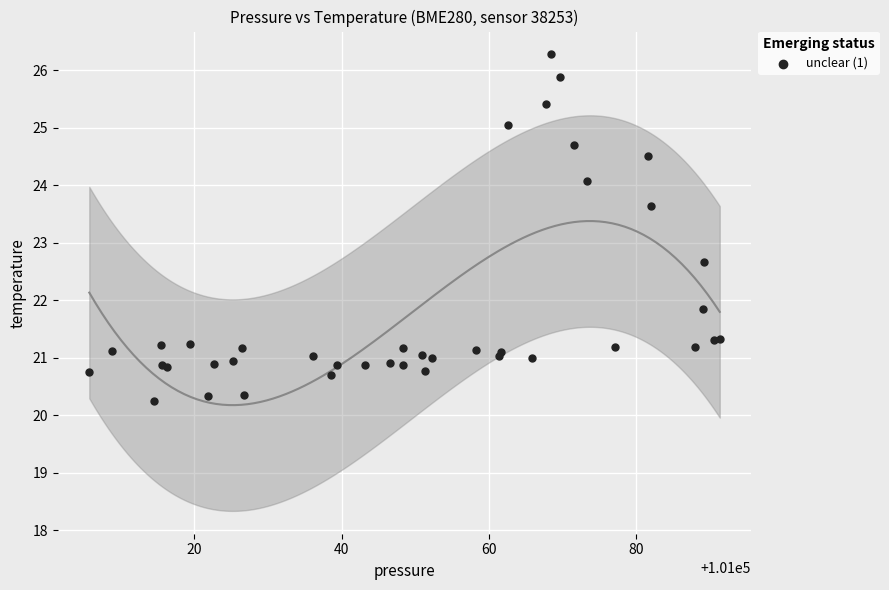

What Y value in the scatter plot is closest to 23?

22.7